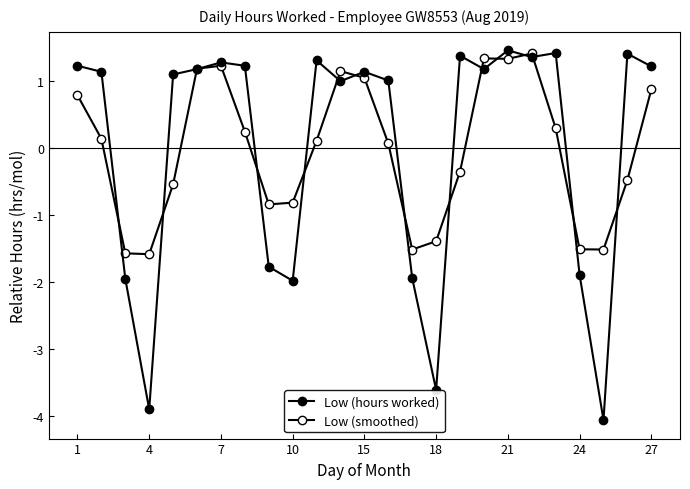

Which series has the largest total across all categories?

Low (hours worked)